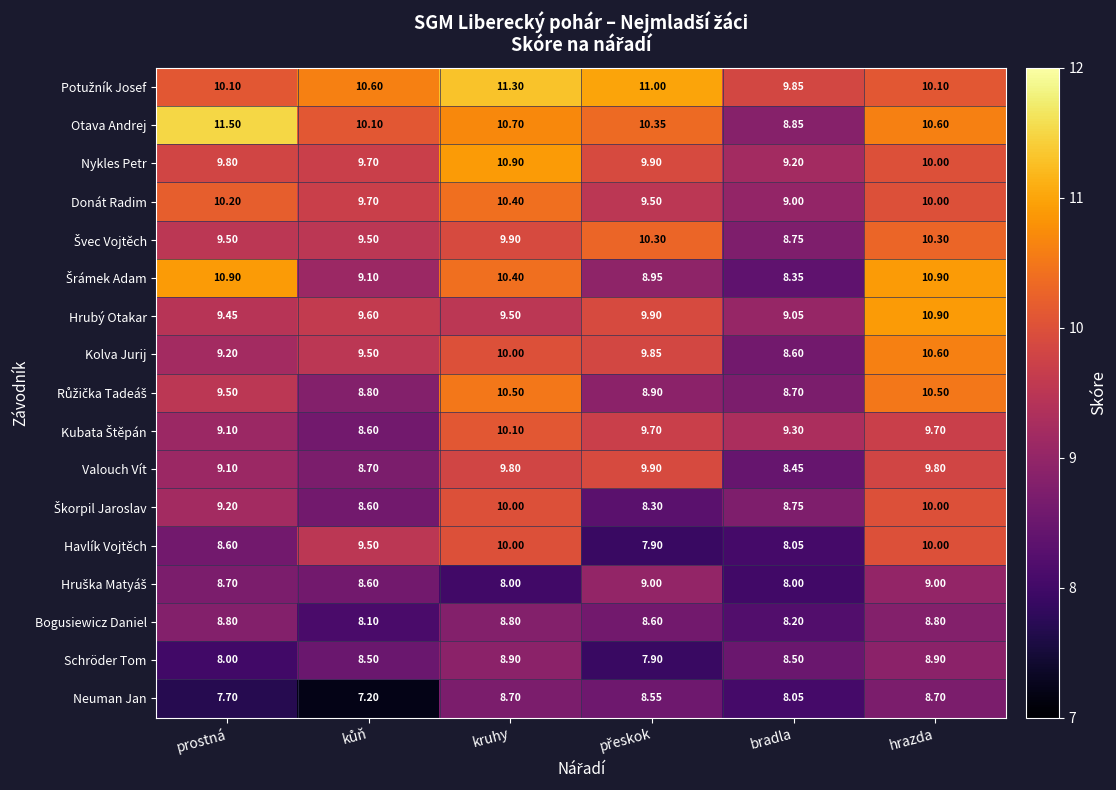

At how many categories does at least one series exceed 10?

5